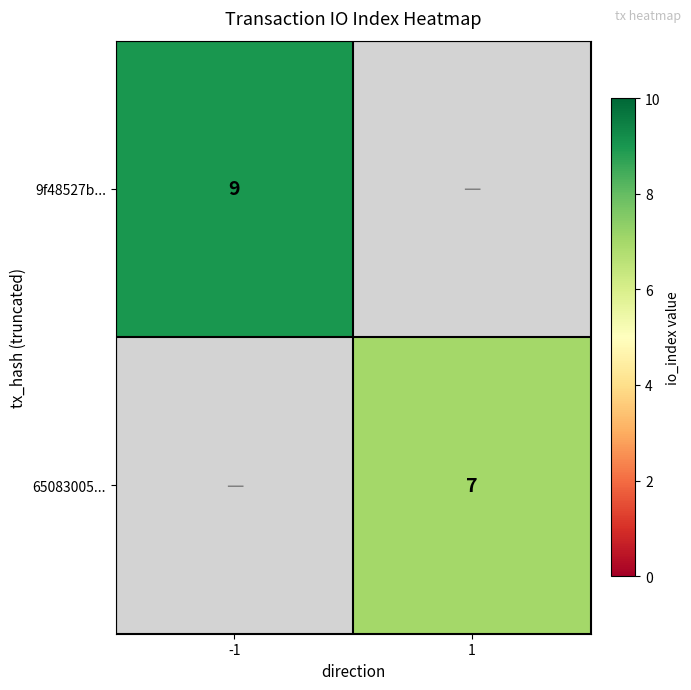

The 65083005... series shows 2.9 at 1. True or false?

False